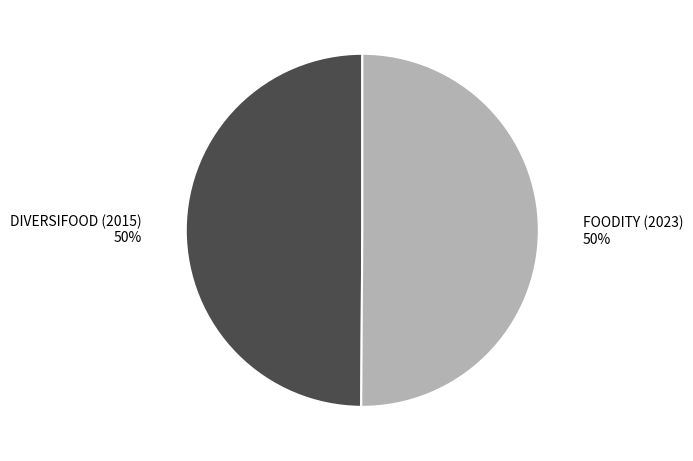

How many slices are in this pie chart?

2